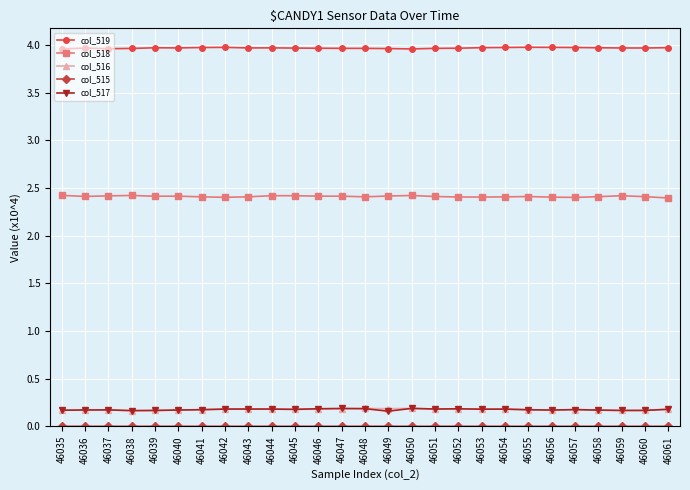

True or false: col_518 has more than 0 points higher than both neighbors.

True